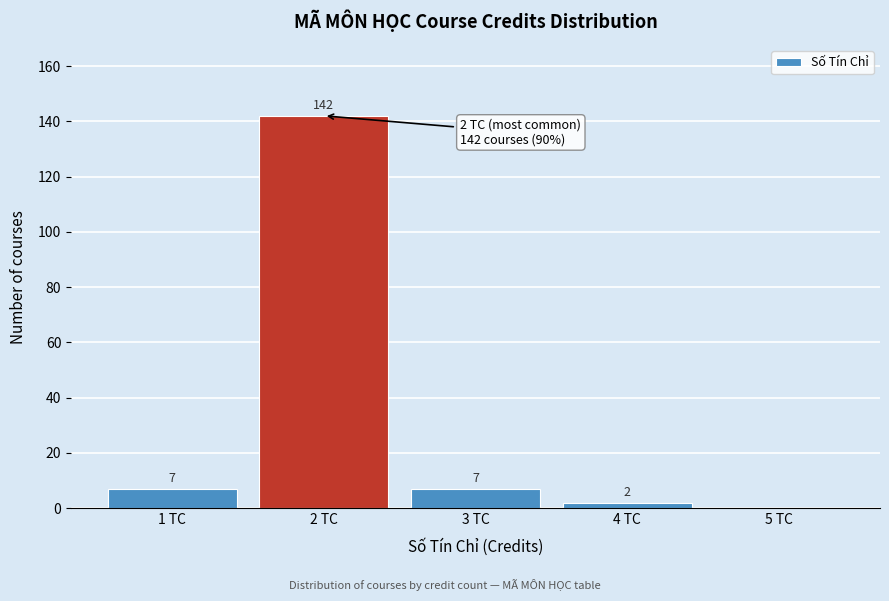

Over which range of the x-axis is the bar tallest?

1.5 to 2.5